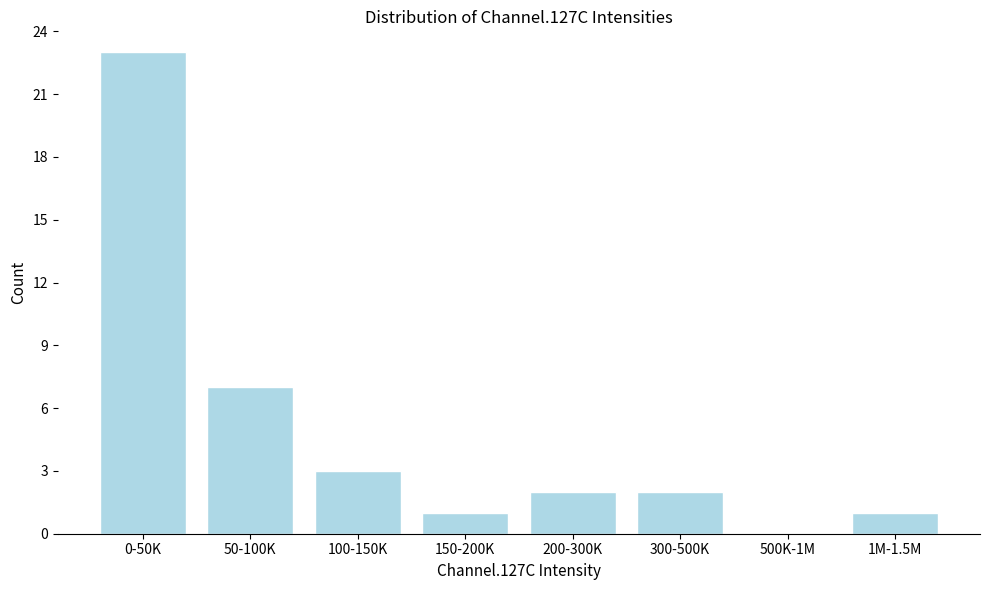

Reading left to right, extract all data points from this chart.

0-50K=23	50-100K=7	100-150K=3	150-200K=1	200-300K=2	300-500K=2	500K-1M=0	1M-1.5M=1